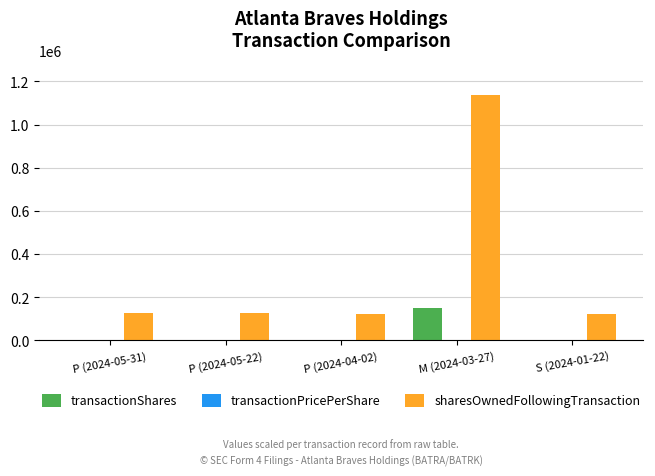

What is the greatest value displayed?

1139124.0